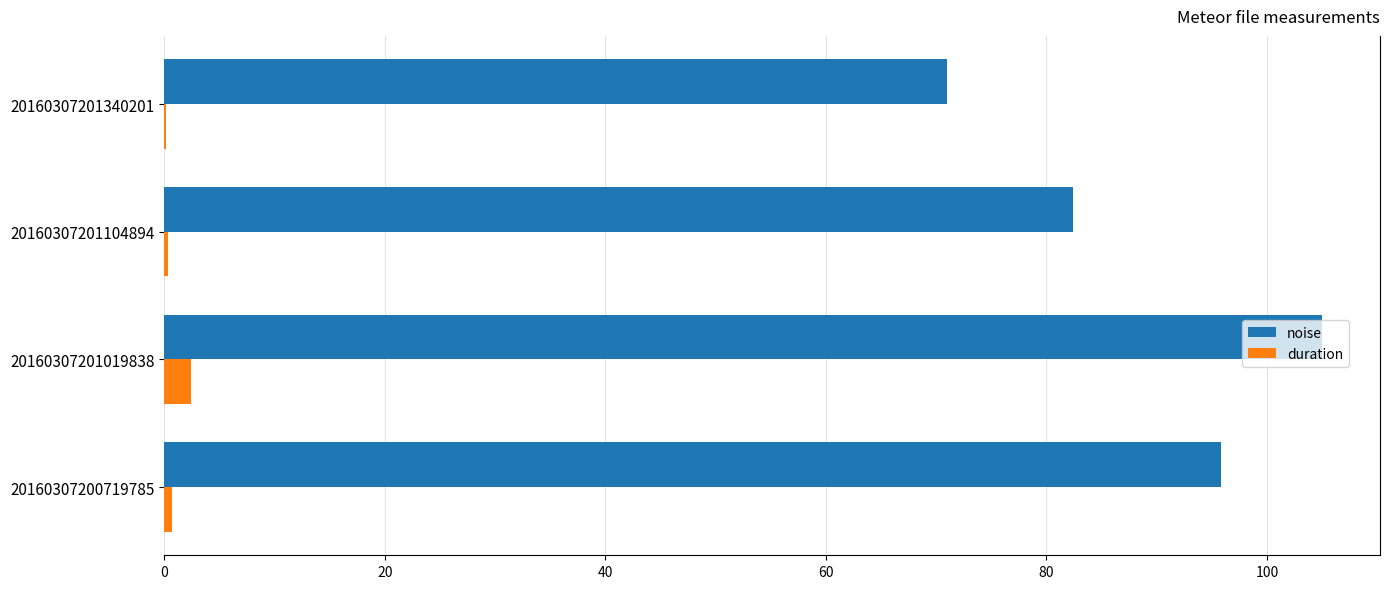

Between 20160307200719785 and 20160307201019838, which series saw the biggest shift?

noise